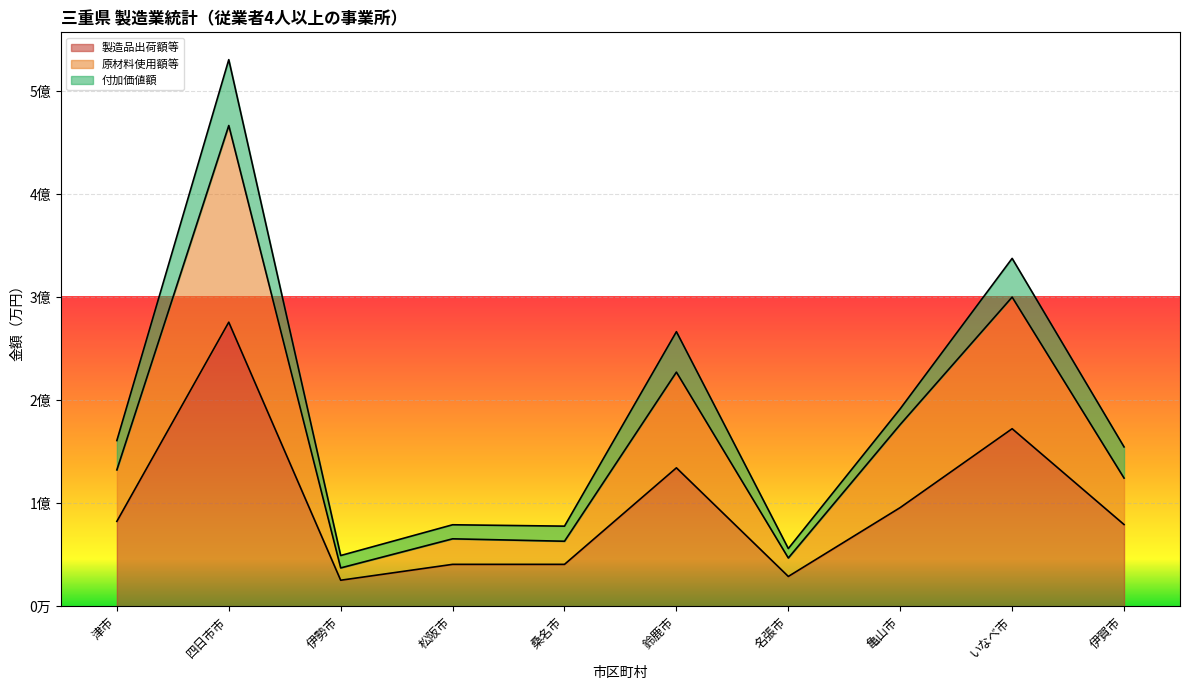

What position from the right is 鈴鹿市?

5